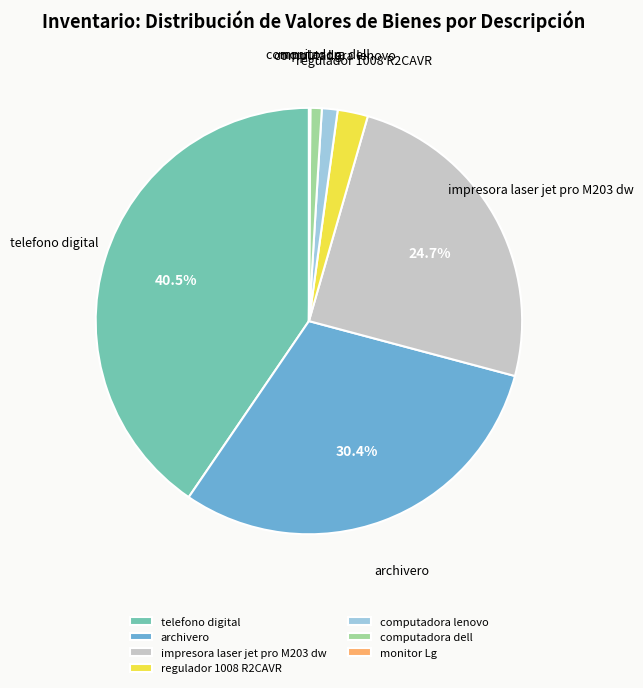

Do regulador 1008 R2CAVR and impresora laser jet pro M203 dw together represent more than half of the pie?

No